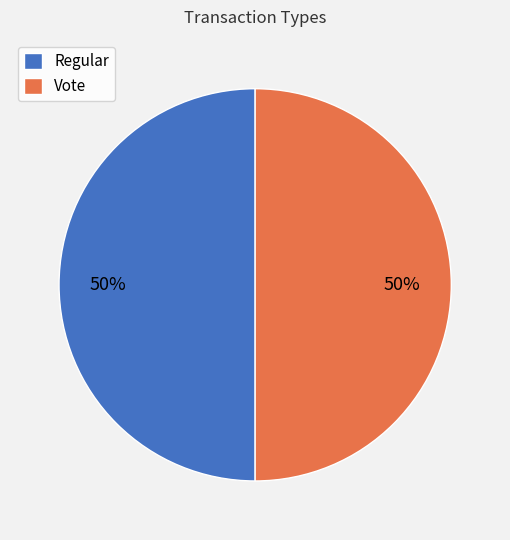

Do Vote and Regular together represent more than half of the pie?

Yes